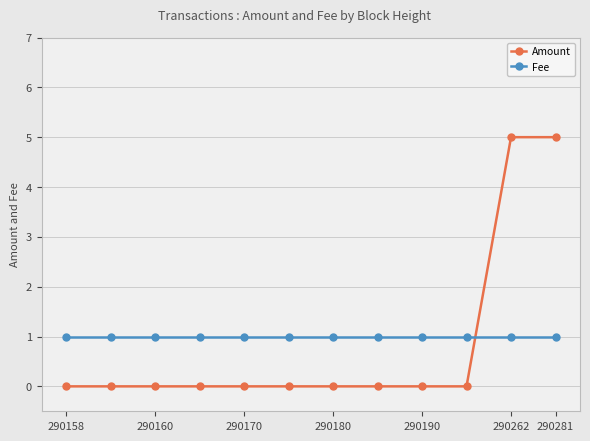

What is the maximum value for Fee?

1